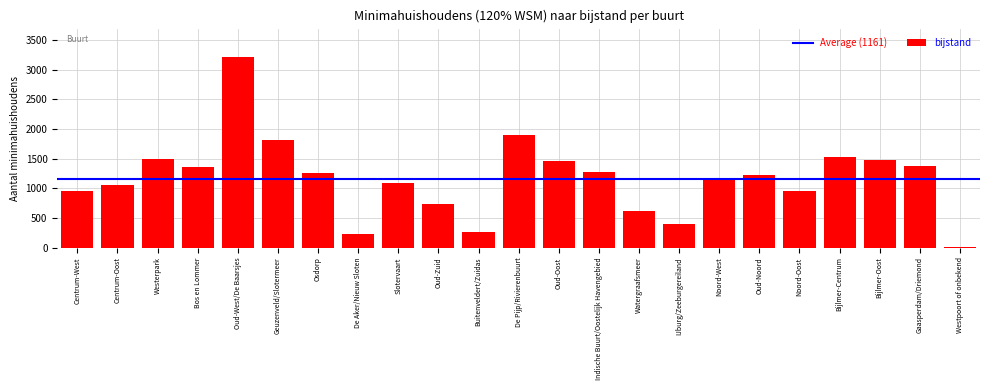

The value at Osdorp is 1255. True or false?

True